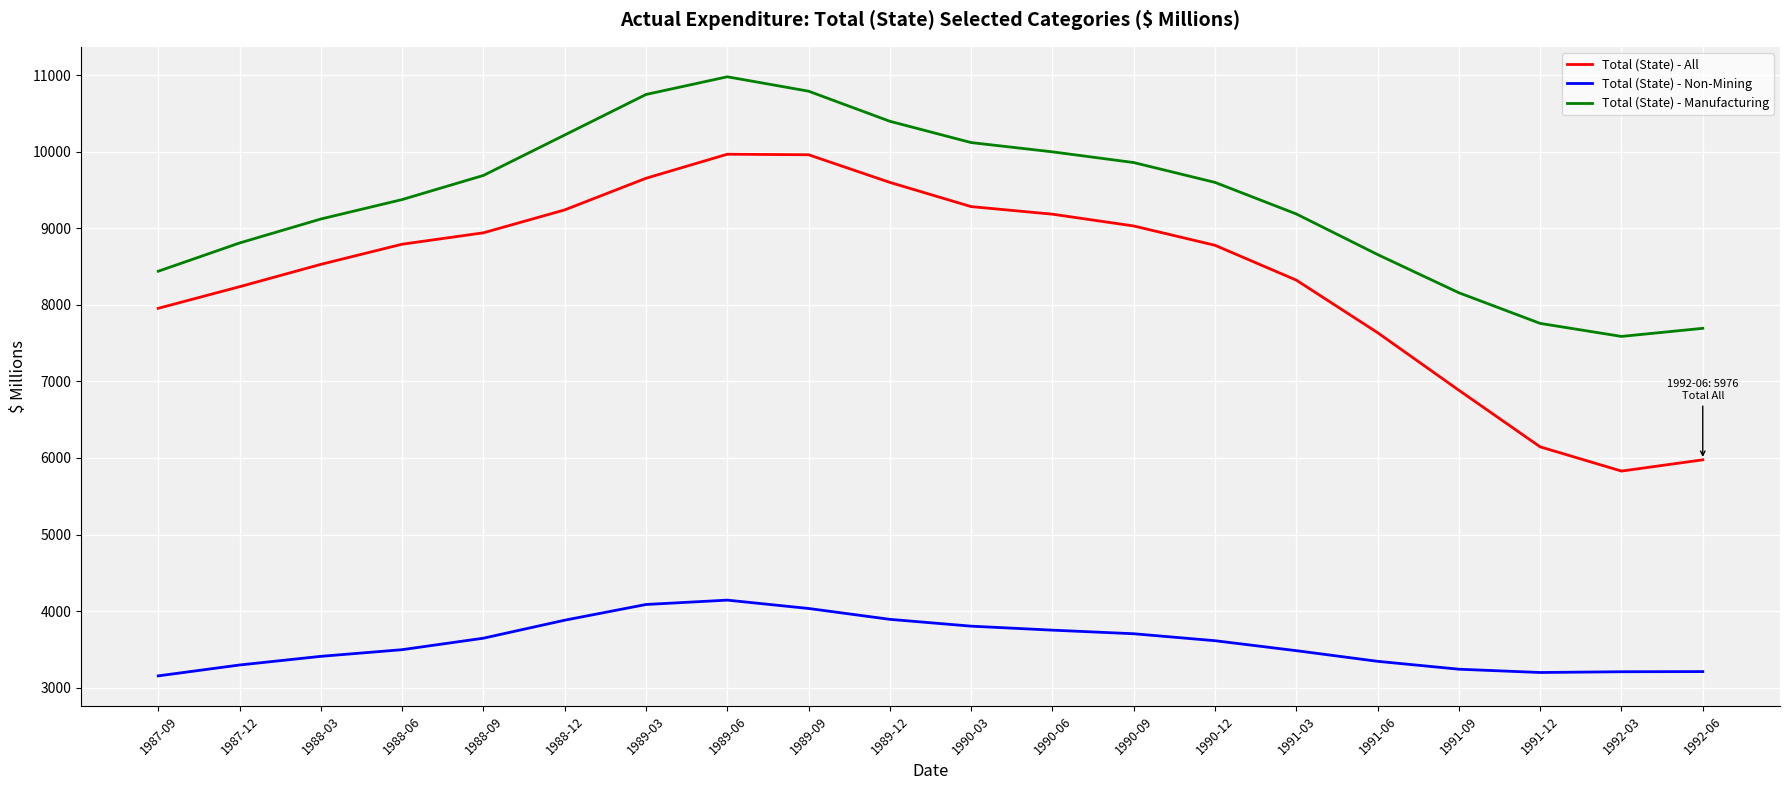

What are all the series names shown in the legend?

Total (State) - All, Total (State) - Non-Mining, Total (State) - Manufacturing